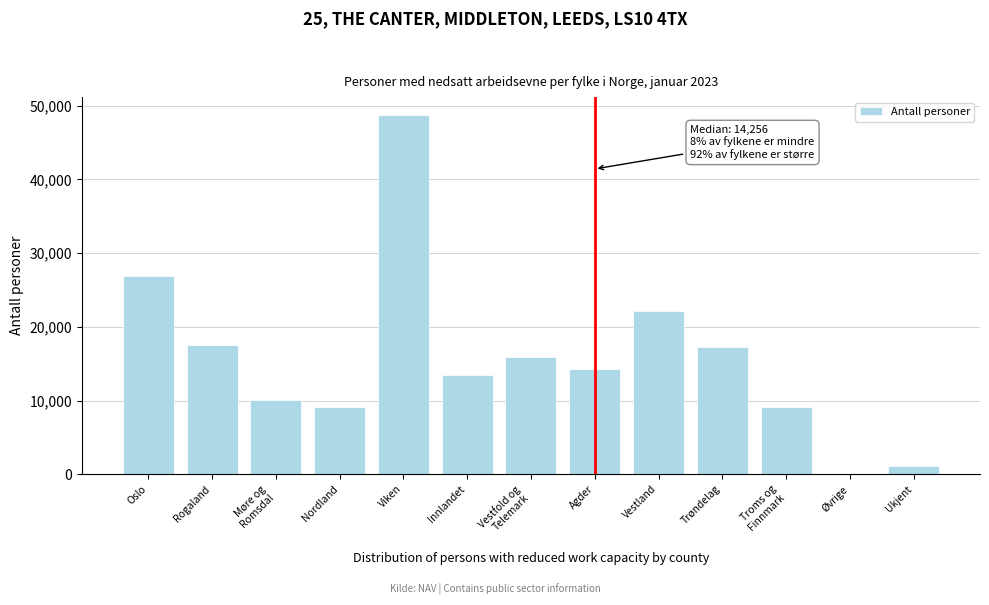

What is the greatest value displayed?

48743